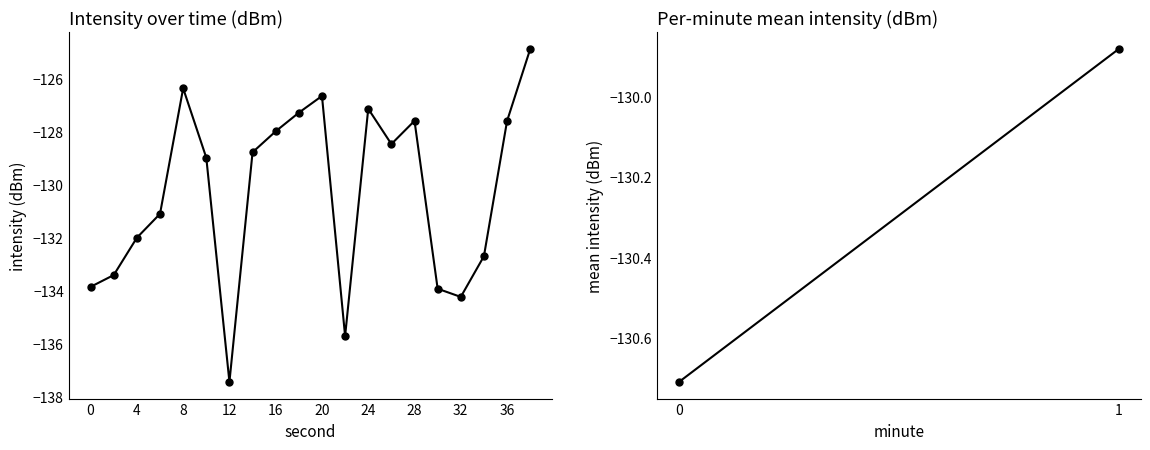

What is the value of the 20th point from the left?

-124.9